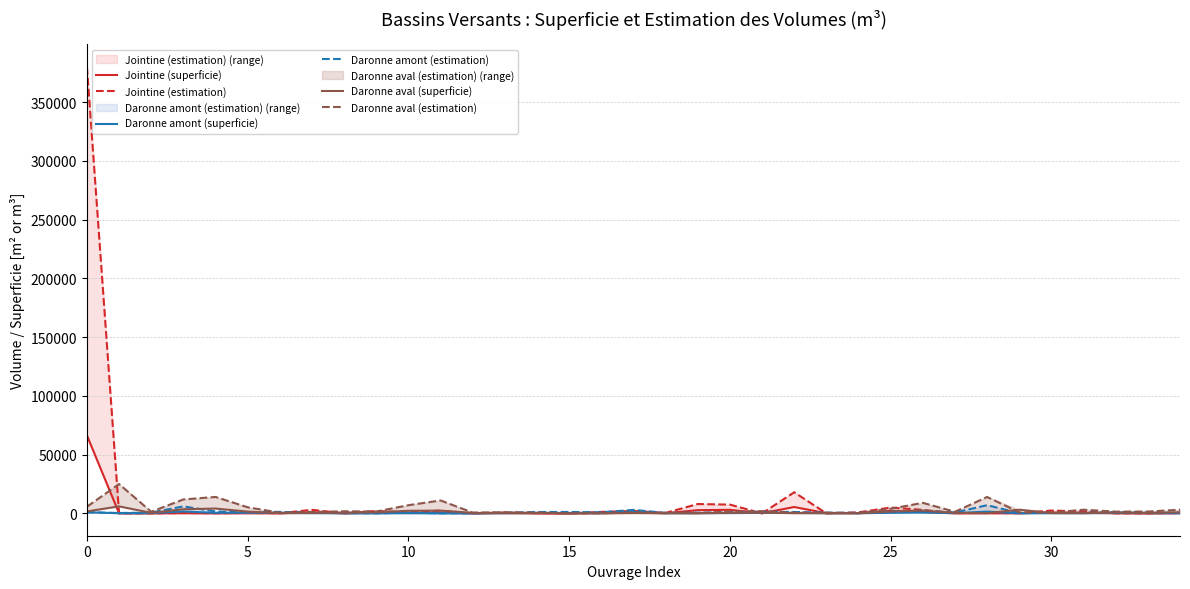

Between 28 and 18, which is larger?

18